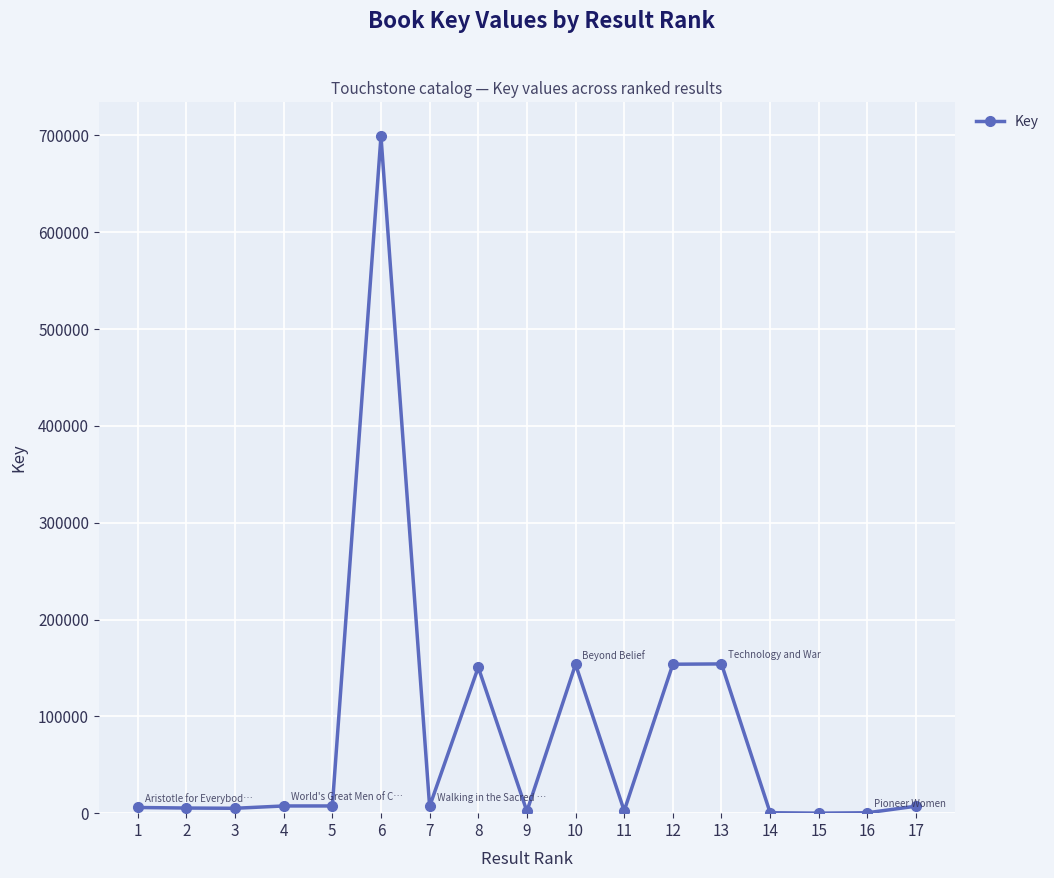

True or false: there are more than 2 points higher than both neighbors.

True